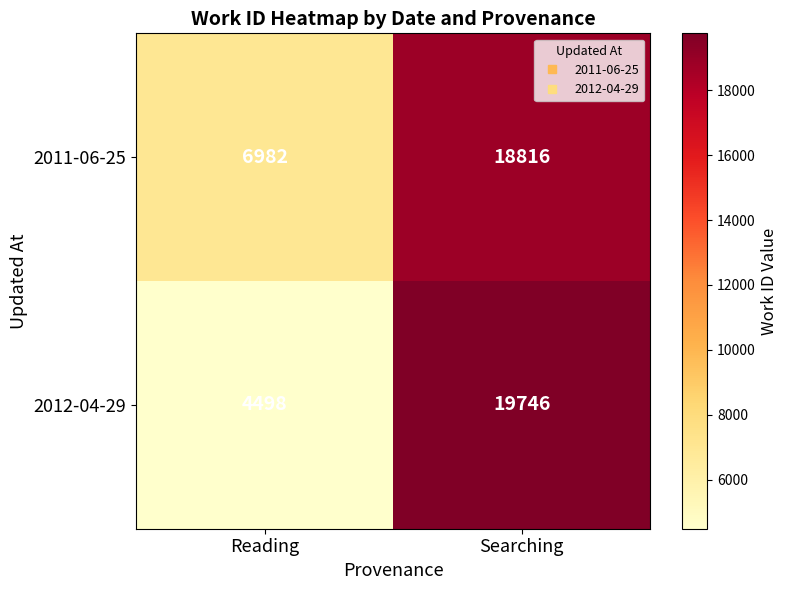

At which category is the sum across all series the highest?

Searching